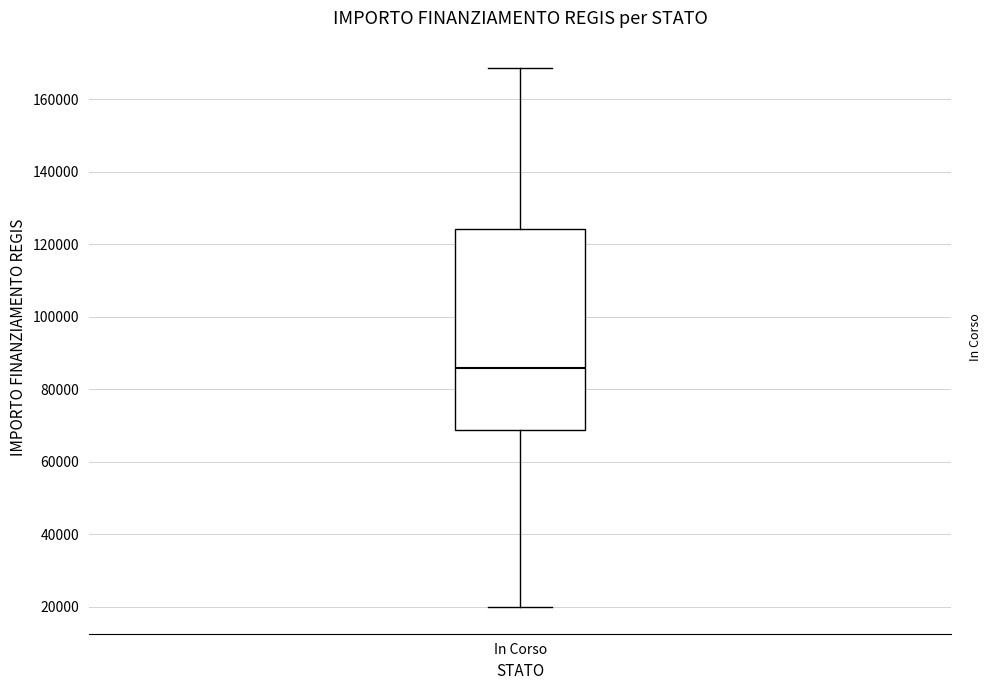

Read this box plot against the y-axis: the position of the median line, the range covered by the box, and the ends of both whiskers. The values are not printed on the chart, so give them approximately, as read against the axis.

median 86000, box 68000 to 124000, whiskers 20000 to 168000